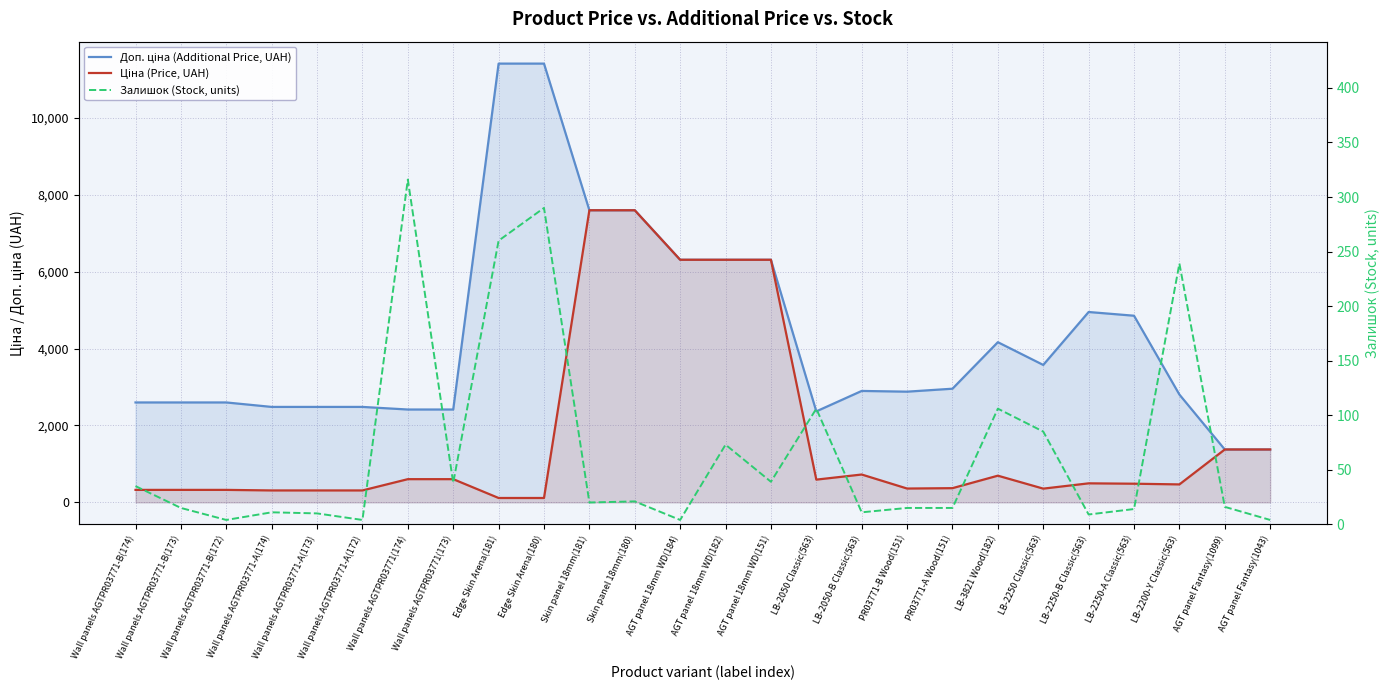

Which has a higher value, AGT panel 18mm WD(151) or AGT panel 18mm WD(182)?

AGT panel 18mm WD(151)